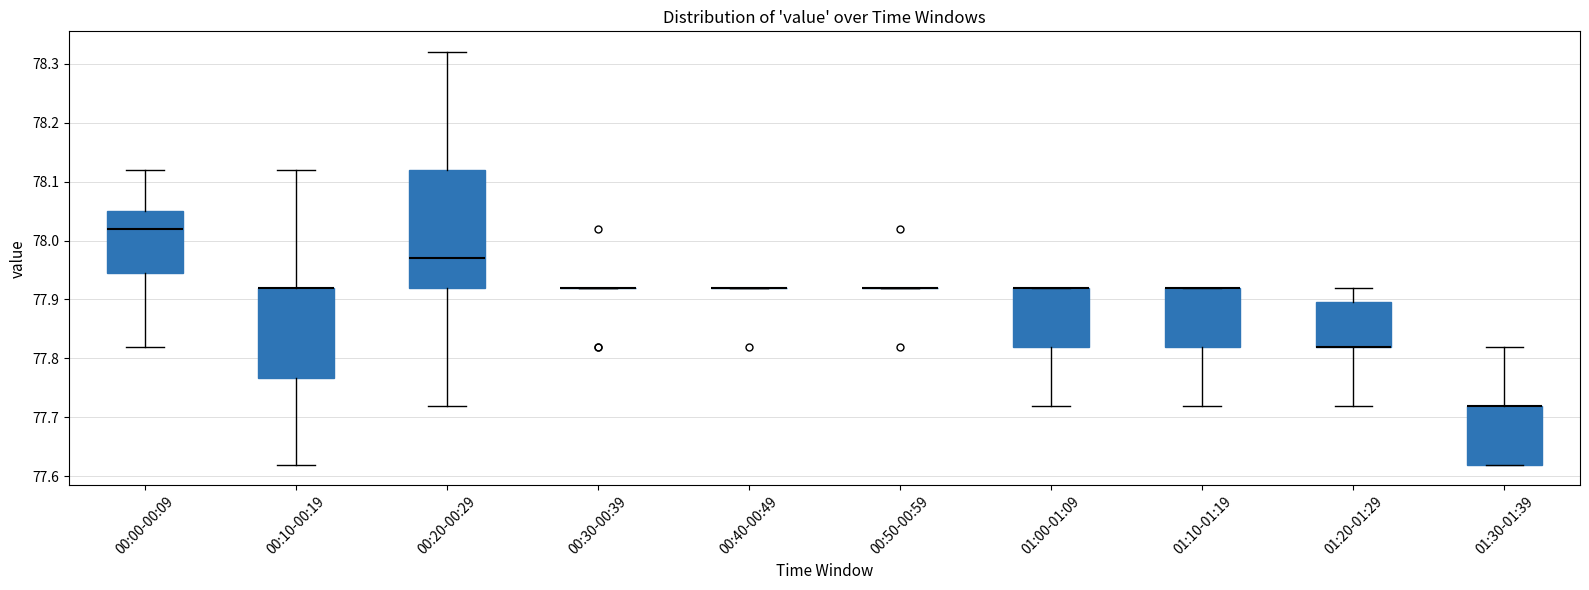

Reading left to right, transcribe this box plot: for each box, give where its median line is, the range the box spans, and where its two whiskers end, as read against the y-axis. The values are not printed on the chart, so give them approximately, as read against the axis.

00:00-00:09: median 78.02, box 77.95 to 78.05, whiskers 77.82 to 78.12
00:10-00:19: median 77.92 (drawn on the box's upper edge), box 77.77 to 77.92, whiskers 77.62 to 78.12
00:20-00:29: median 77.97, box 77.92 to 78.12, whiskers 77.72 to 78.32
00:30-00:39: box collapsed to a line at 77.92, whiskers 77.92 to 77.92
00:40-00:49: box collapsed to a line at 77.92, whiskers 77.92 to 77.92
00:50-00:59: box collapsed to a line at 77.92, whiskers 77.92 to 77.92
01:00-01:09: median 77.92 (drawn on the box's upper edge), box 77.82 to 77.92, whiskers 77.72 to 77.92
01:10-01:19: median 77.92 (drawn on the box's upper edge), box 77.82 to 77.92, whiskers 77.72 to 77.92
01:20-01:29: median 77.82 (drawn on the box's lower edge), box 77.82 to 77.90, whiskers 77.72 to 77.92
01:30-01:39: median 77.72 (drawn on the box's upper edge), box 77.62 to 77.72, whiskers 77.62 to 77.82